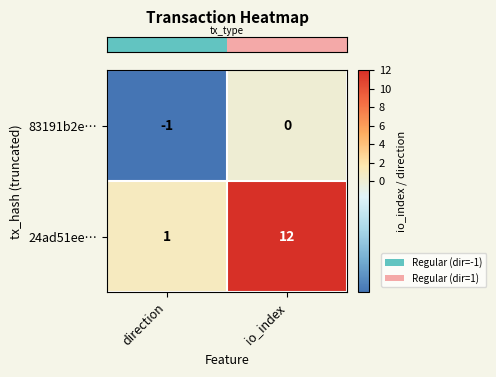

What is the approximate value of 24ad51ee… at io_index?

12